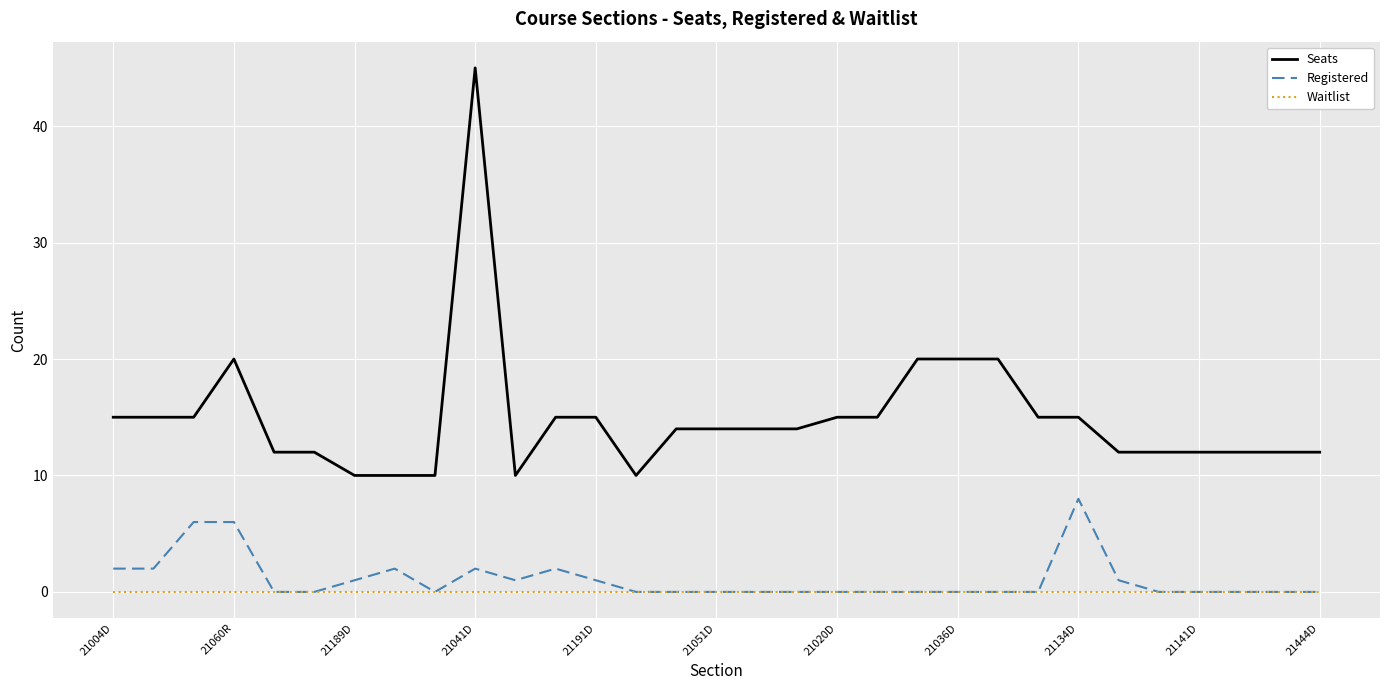

True or false: Registered and Seats cross at least once.

False